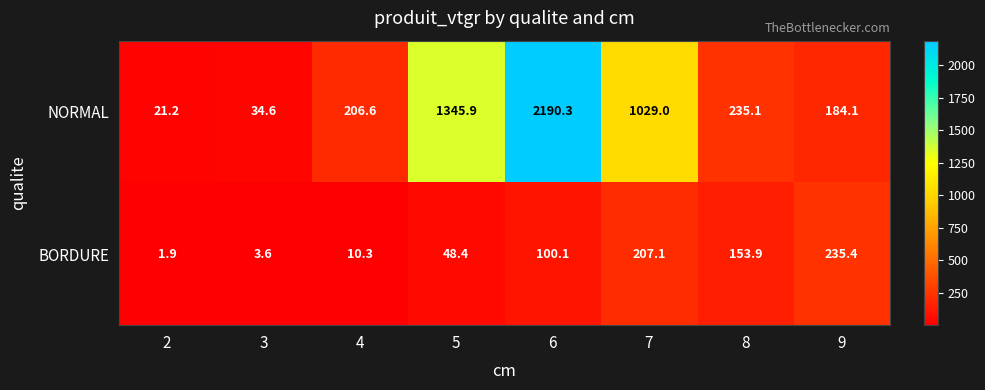

Rank the series by their average value, from lowest to highest.

BORDURE, NORMAL